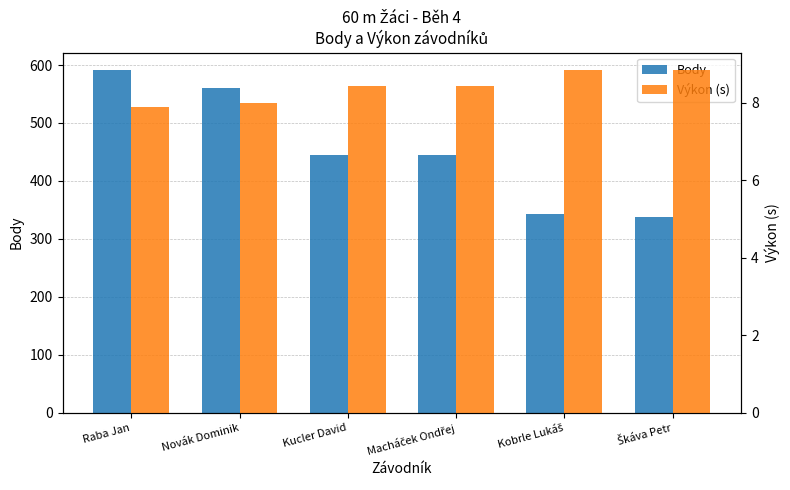

List the series in order of their overall mean, highest first.

Body, Výkon (s)